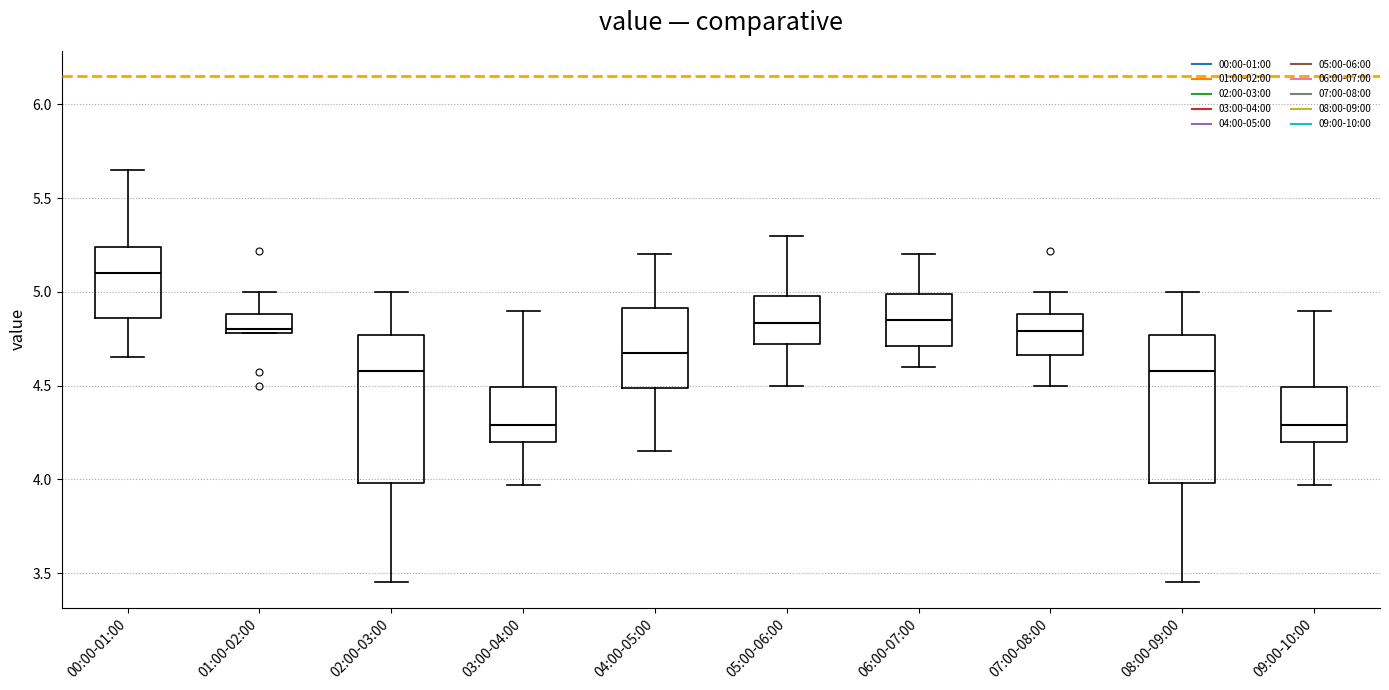

Reading left to right, read every box against the y-axis: the position of its median line, the range the box covers, and the ends of its whiskers. The values are not printed on the chart, so give them approximately, as read against the axis.

00:00-01:00: median 5.10, box 4.85 to 5.25, whiskers 4.65 to 5.65
01:00-02:00: median 4.80 (just above the box's lower edge), box 4.80 to 4.90, whiskers 4.80 to 5.00
02:00-03:00: median 4.60, box 4.00 to 4.75, whiskers 3.45 to 5.00
03:00-04:00: median 4.30, box 4.20 to 4.50, whiskers 3.95 to 4.90
04:00-05:00: median 4.70, box 4.50 to 4.90, whiskers 4.15 to 5.20
05:00-06:00: median 4.85, box 4.70 to 5.00, whiskers 4.50 to 5.30
06:00-07:00: median 4.85, box 4.70 to 5.00, whiskers 4.60 to 5.20
07:00-08:00: median 4.80, box 4.65 to 4.90, whiskers 4.50 to 5.00
08:00-09:00: median 4.60, box 4.00 to 4.75, whiskers 3.45 to 5.00
09:00-10:00: median 4.30, box 4.20 to 4.50, whiskers 3.95 to 4.90